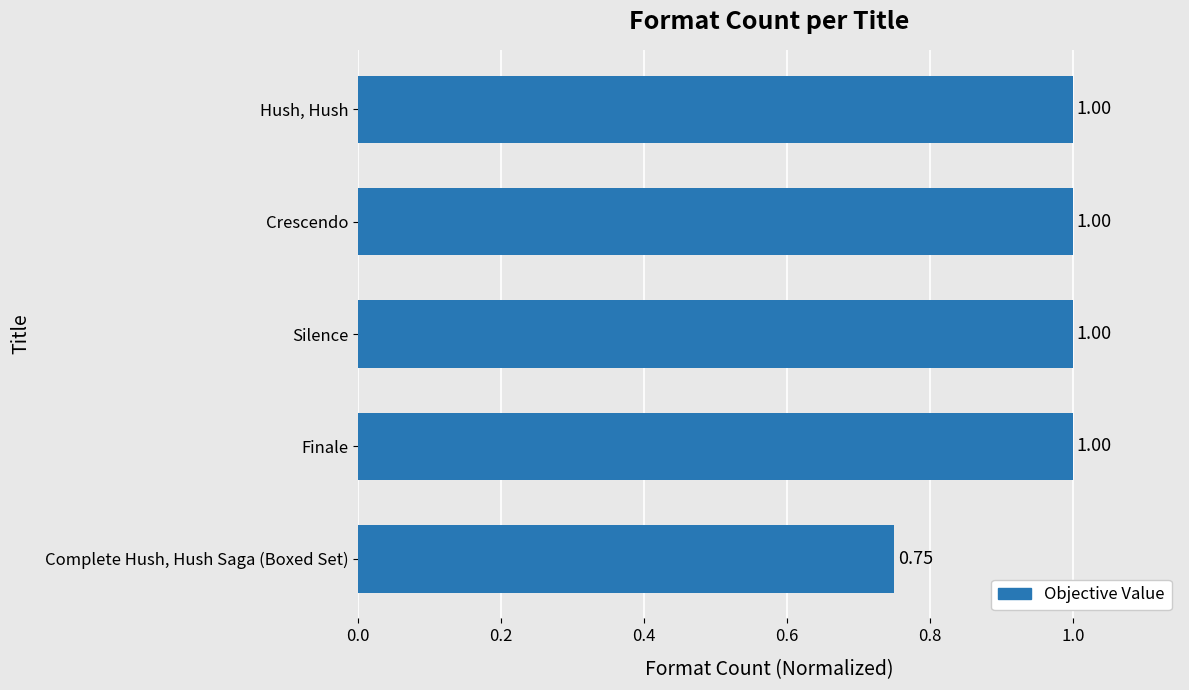

What is the ratio of the value at Finale to the value at Hush, Hush?

1.0